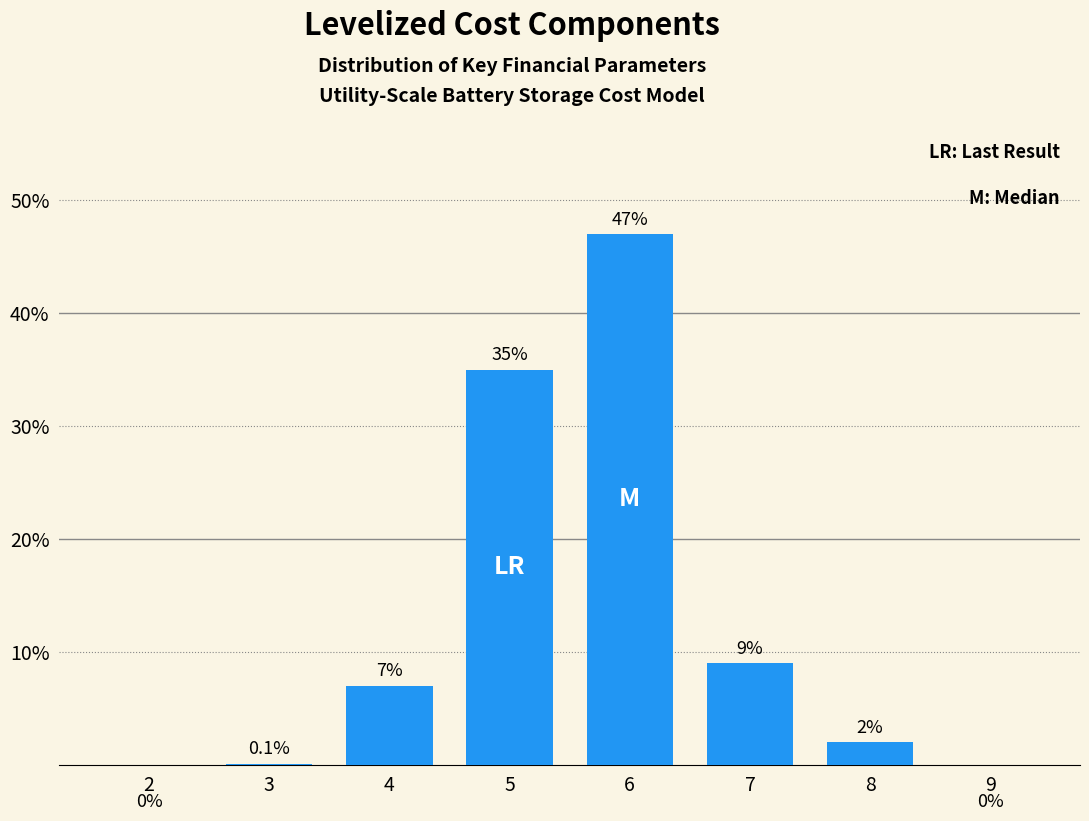

Reading right to left, extract all data points from this chart.

9=0.0	8=2.0	7=9.0	6=47.0	5=35.0	4=7.0	3=0.1	2=0.0